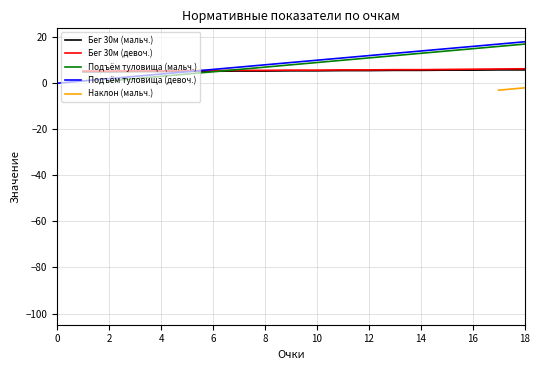

What is the label of the 13th point from the left?

12